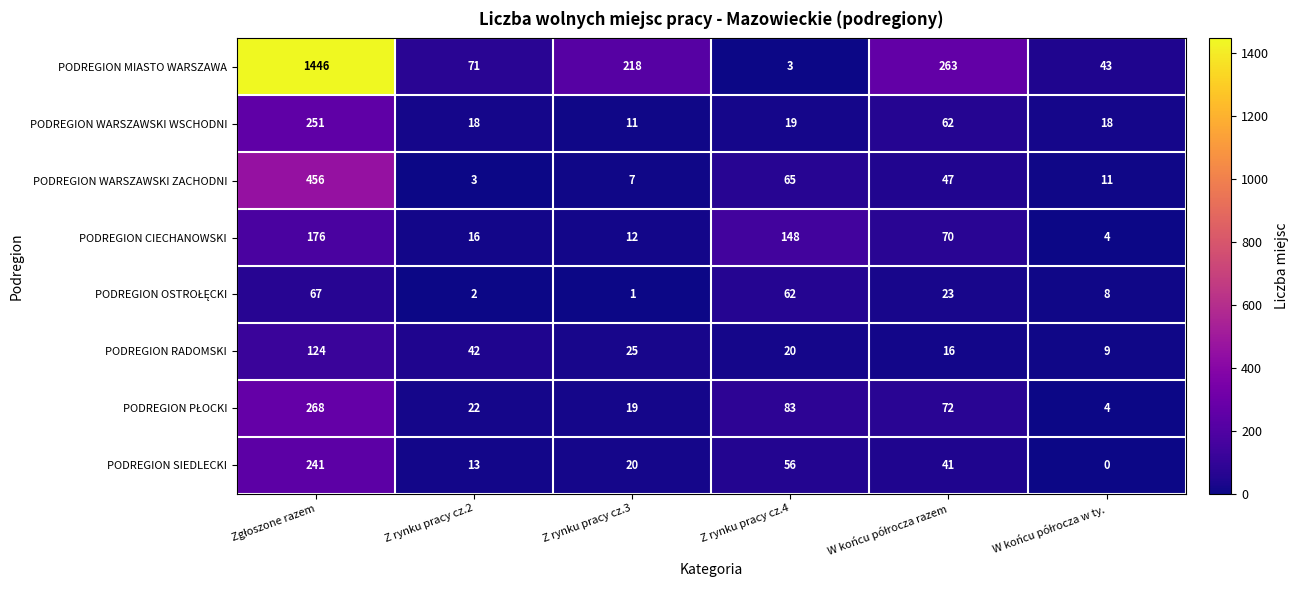

Which series has the largest range (max minus min)?

PODREGION MIASTO WARSZAWA